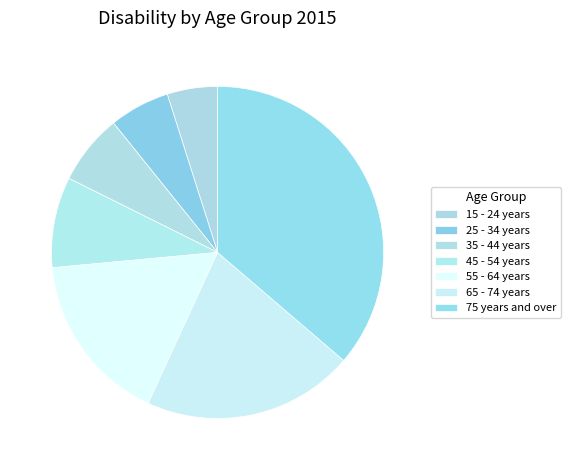

Which category has the smallest portion of the pie?

15 - 24 years